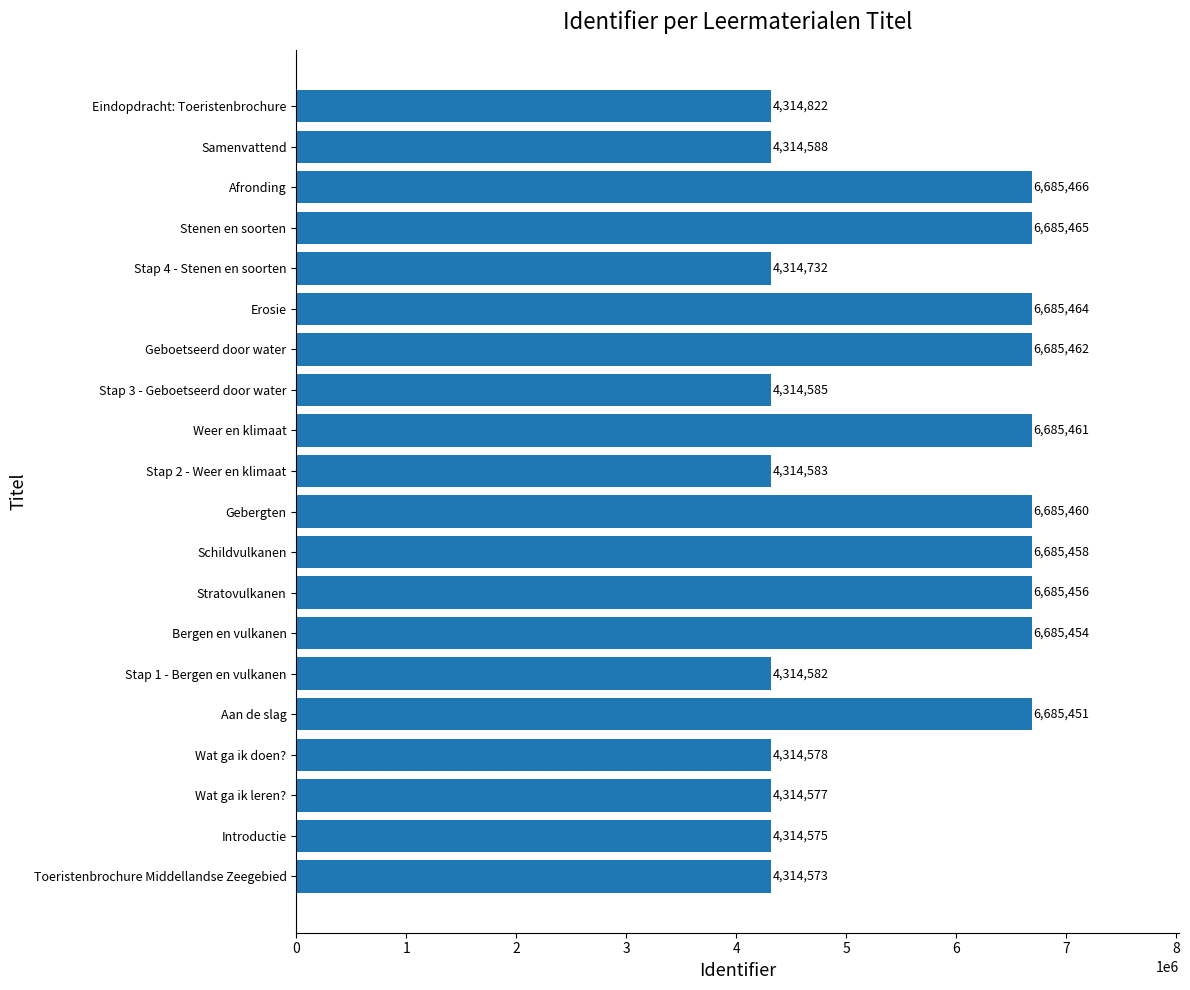

Reading bottom to top, transcribe all the data shown in this chart.

4314573	4314575	4314577	4314578	6685451	4314582	6685454	6685456	6685458	6685460	4314583	6685461	4314585	6685462	6685464	4314732	6685465	6685466	4314588	4314822